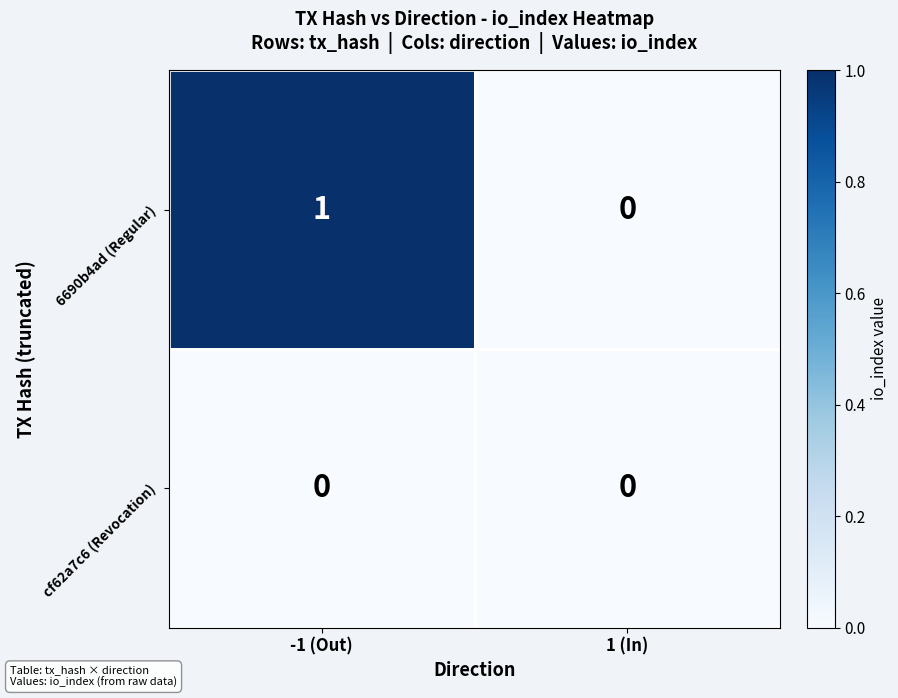

Between -1 (Out) and 1 (In), which series saw the biggest shift?

6690b4ad (Regular)